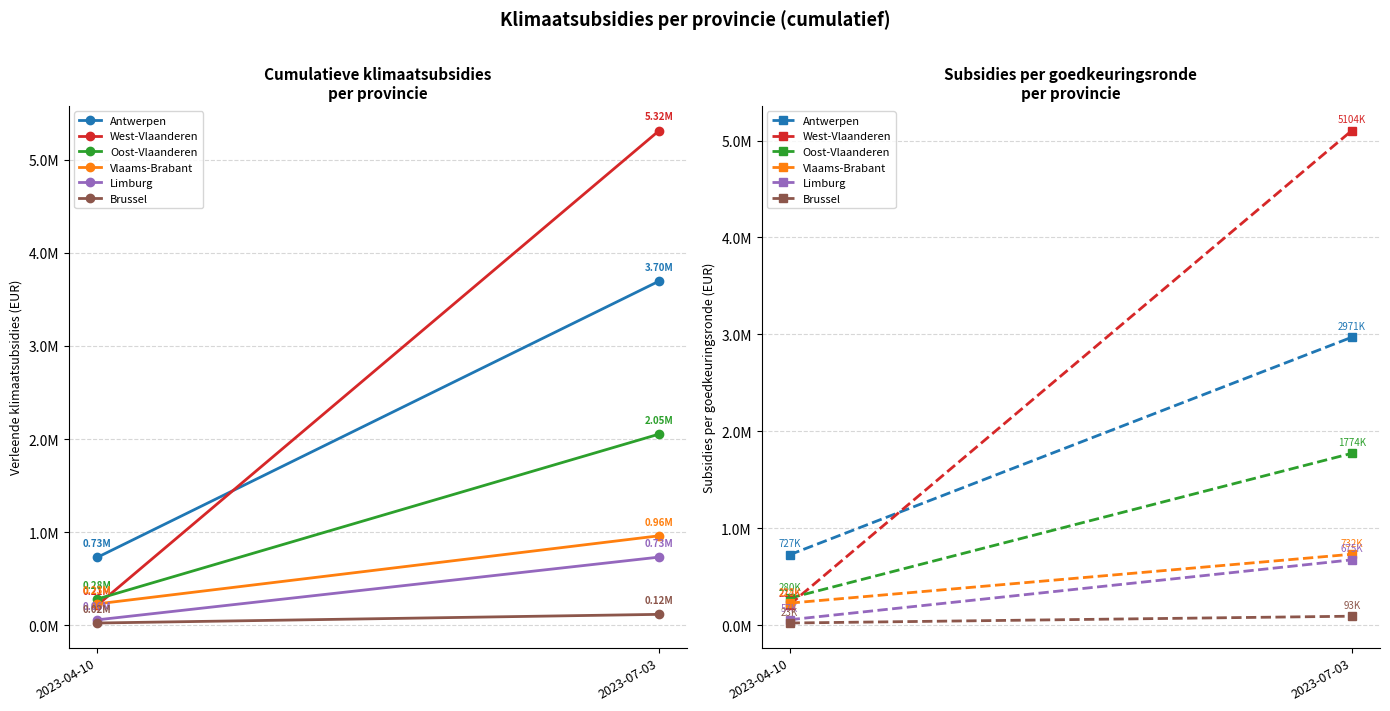

Which category has the lowest value in the Limburg series?

2023-04-10